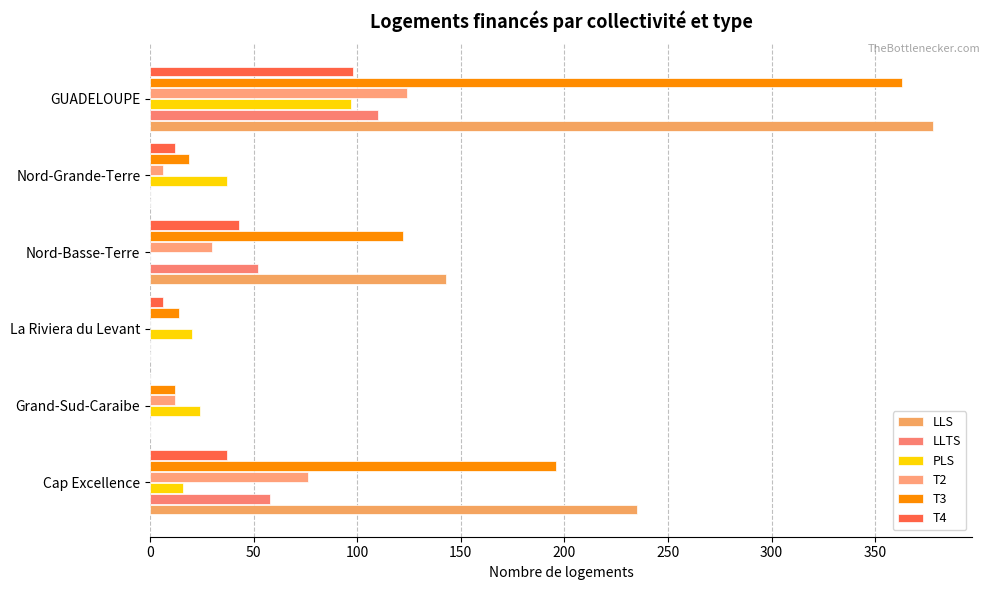

How many data points does each series have?

6